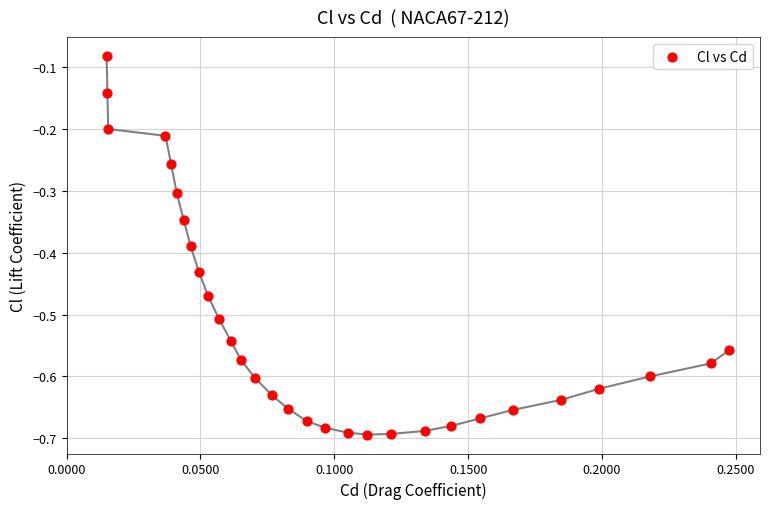

What is the range of Y values (max minus min)?

0.6